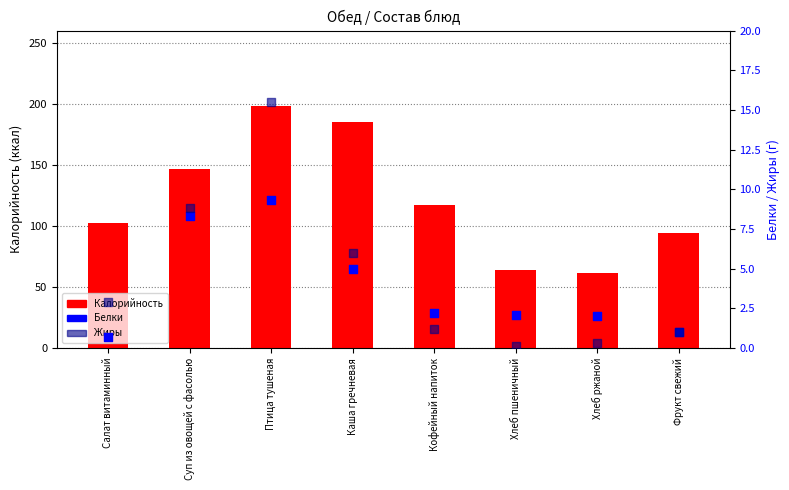

Which series contains the lowest Y value?

Жиры